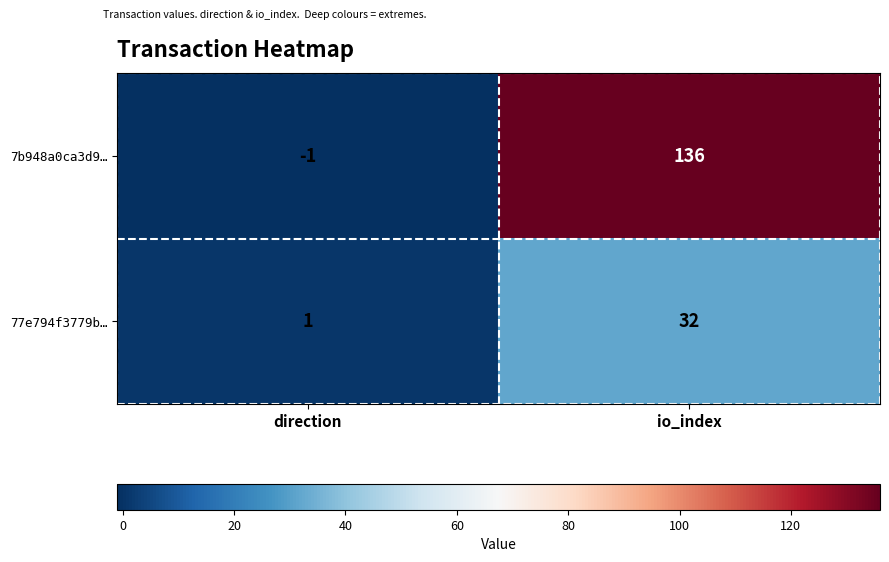

How many series are shown in this chart?

2